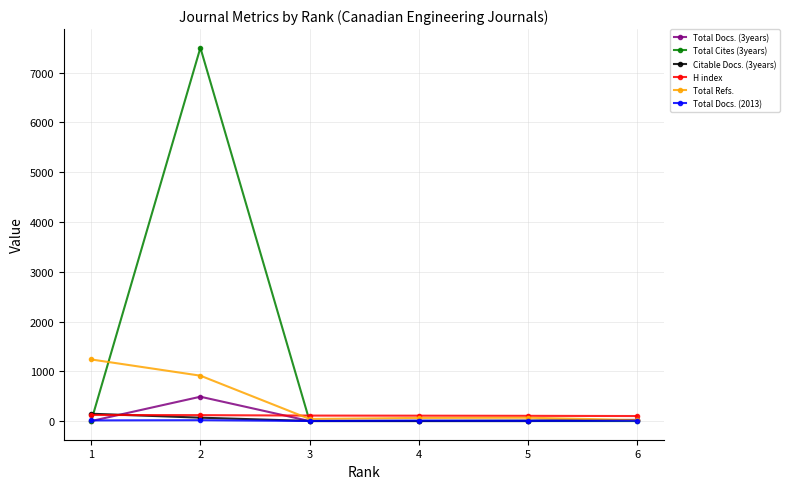

True or false: Citable Docs. (3years) has a value of 68 at 2.

True